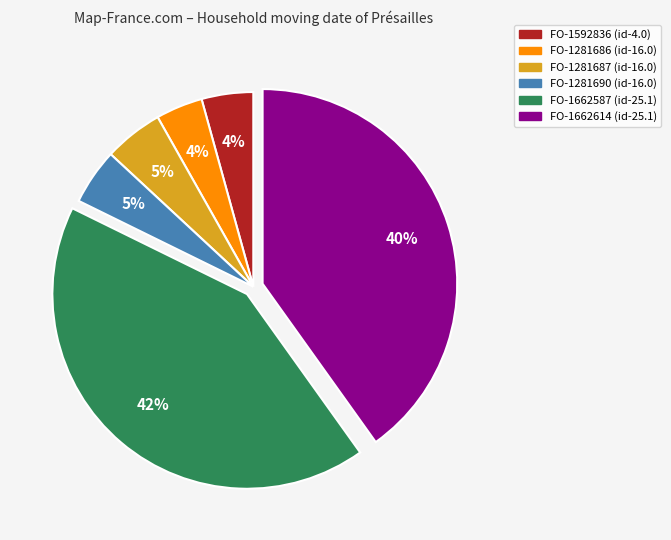

Is FO-1662587 the majority of the pie?

No